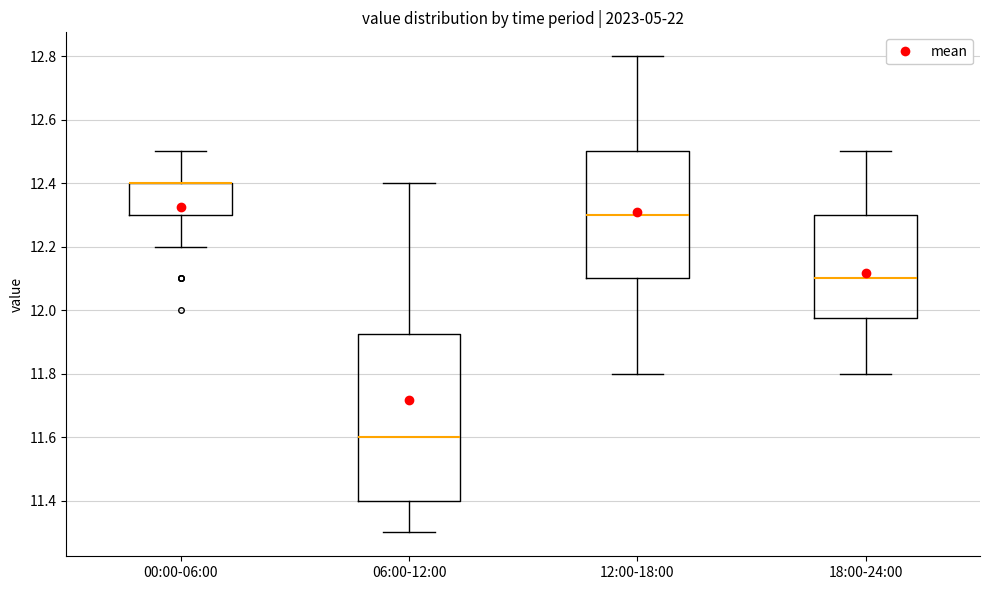

Reading left to right, read every box against the y-axis: the position of its median line, the range the box covers, and the ends of its whiskers. The values are not printed on the chart, so give them approximately, as read against the axis.

00:00-06:00: median 12.40 (drawn on the box's upper edge), box 12.30 to 12.40, whiskers 12.20 to 12.50
06:00-12:00: median 11.60, box 11.40 to 11.92, whiskers 11.30 to 12.40
12:00-18:00: median 12.30, box 12.10 to 12.50, whiskers 11.80 to 12.80
18:00-24:00: median 12.10, box 11.98 to 12.30, whiskers 11.80 to 12.50